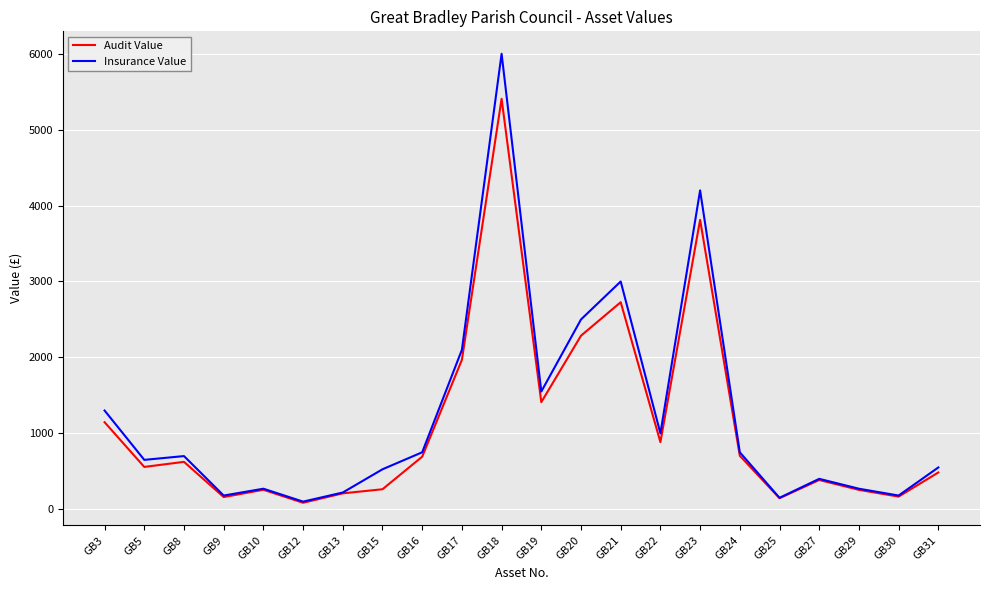

What is the difference between the highest and lowest values at GB18?

593